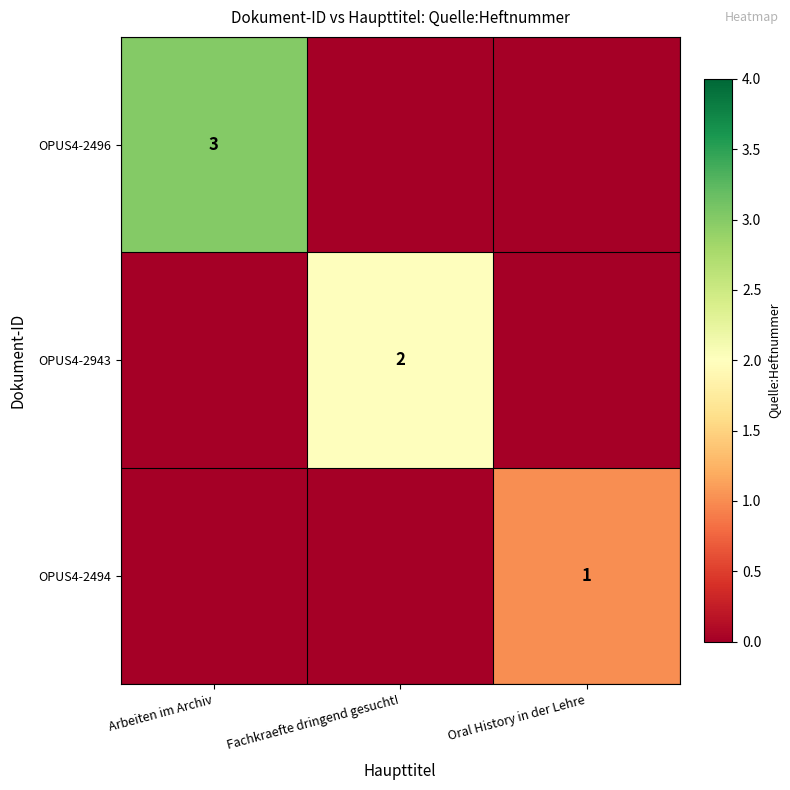

The OPUS4-2496 series shows 5 at Arbeiten im Archiv. True or false?

False